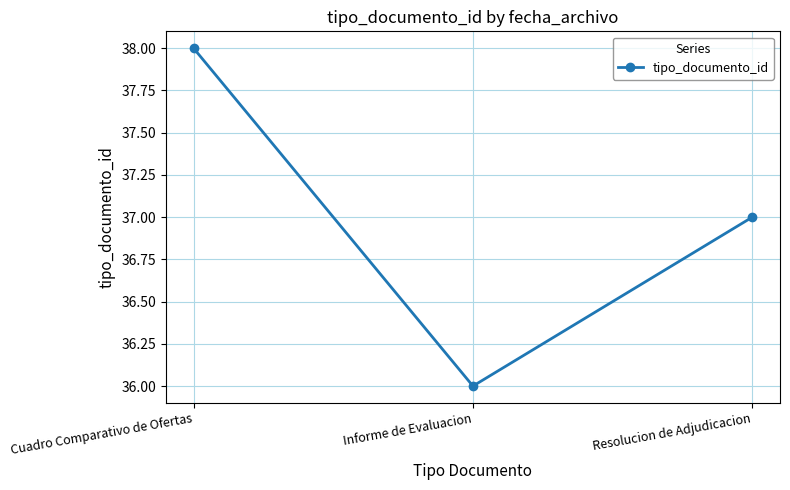

Does the chart display data point markers on the line(s)?

Yes